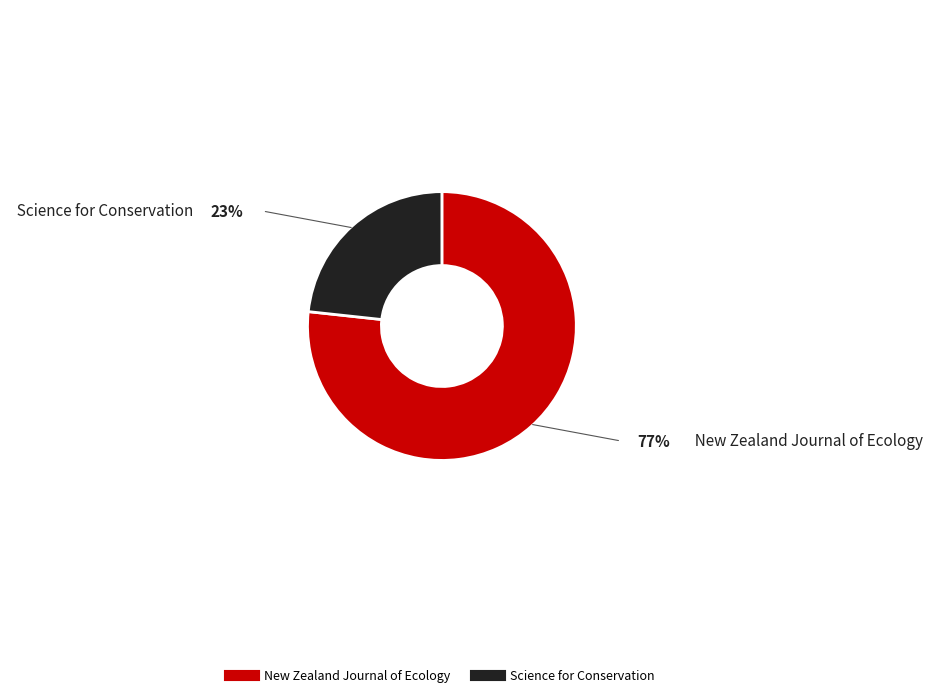

Is there a majority slice in this chart?

Yes